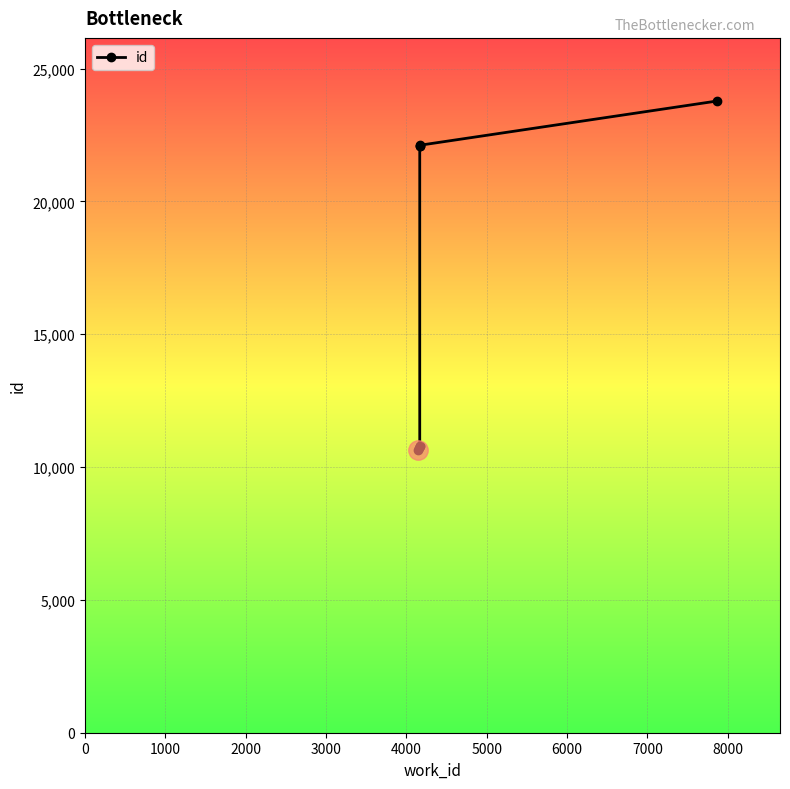

True or false: there are more than 1 points higher than both neighbors.

False